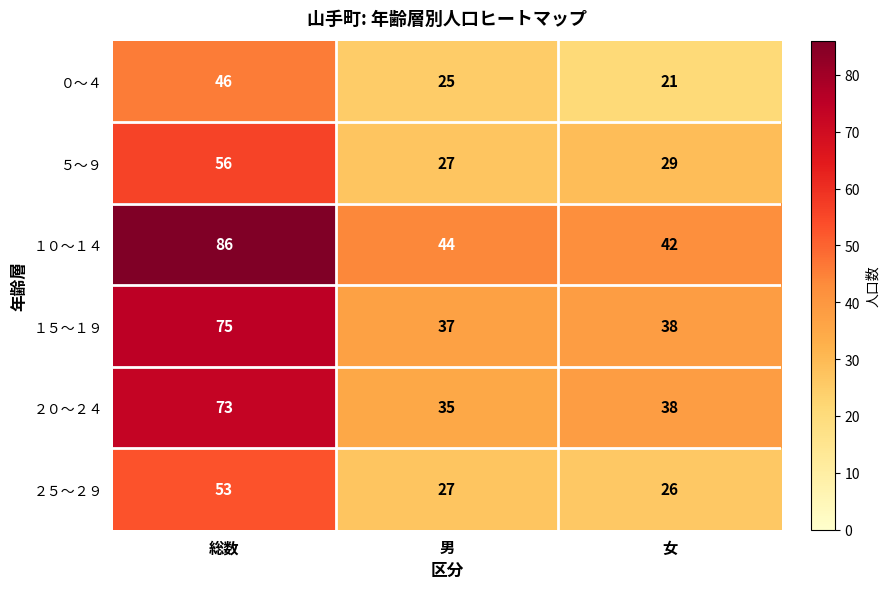

At how many categories does at least one series exceed 72?

1